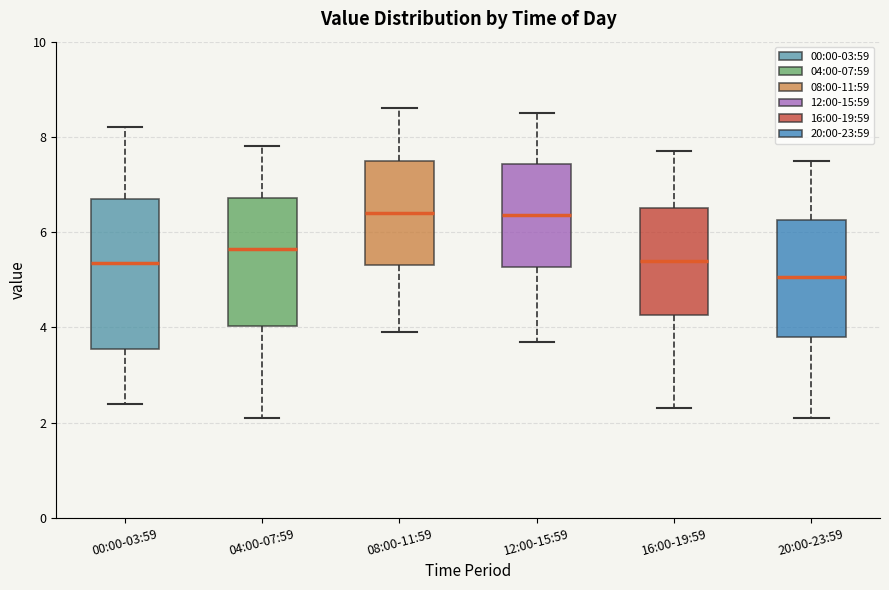

Where is the lower edge of the box for 16:00-19:59 on the y-axis? The values are not printed on the chart, so give them approximately, as read against the axis.

4.2